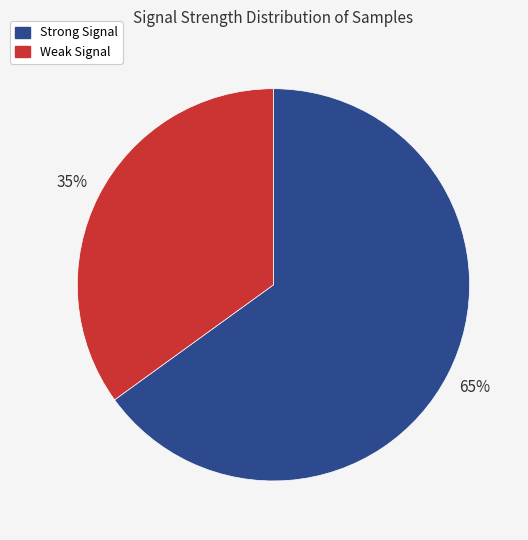

True or false: Strong Signal accounts for 59% of the total.

False